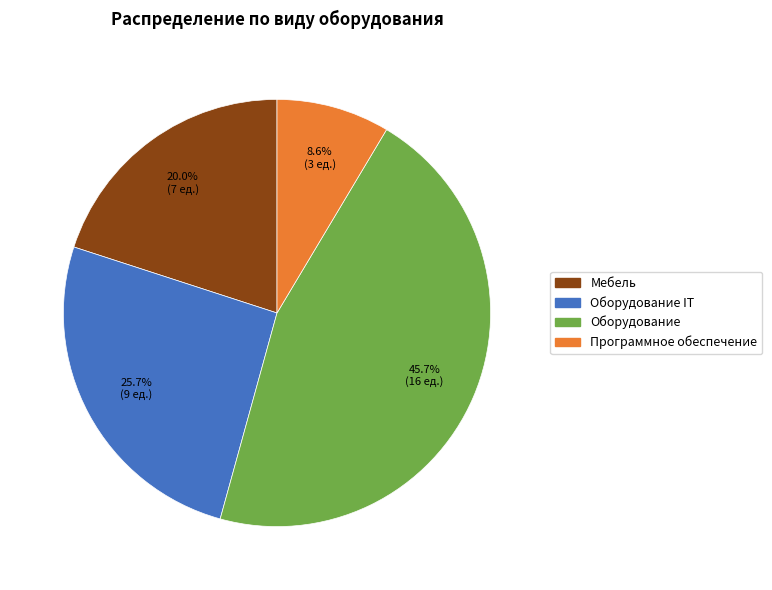

Does any single category account for the majority?

No